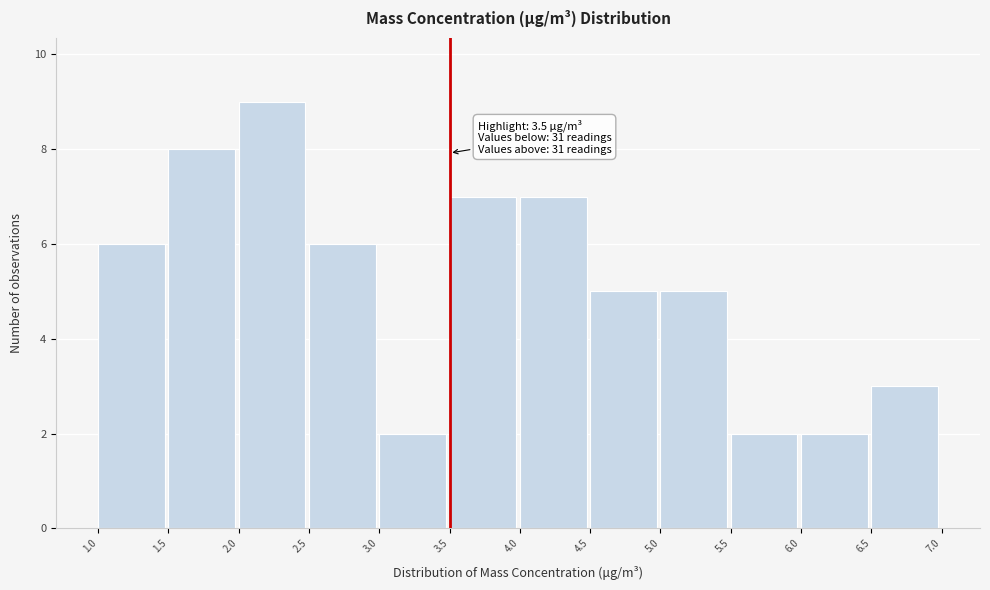

Which range on the x-axis has the tallest bar?

2.0 to 2.5